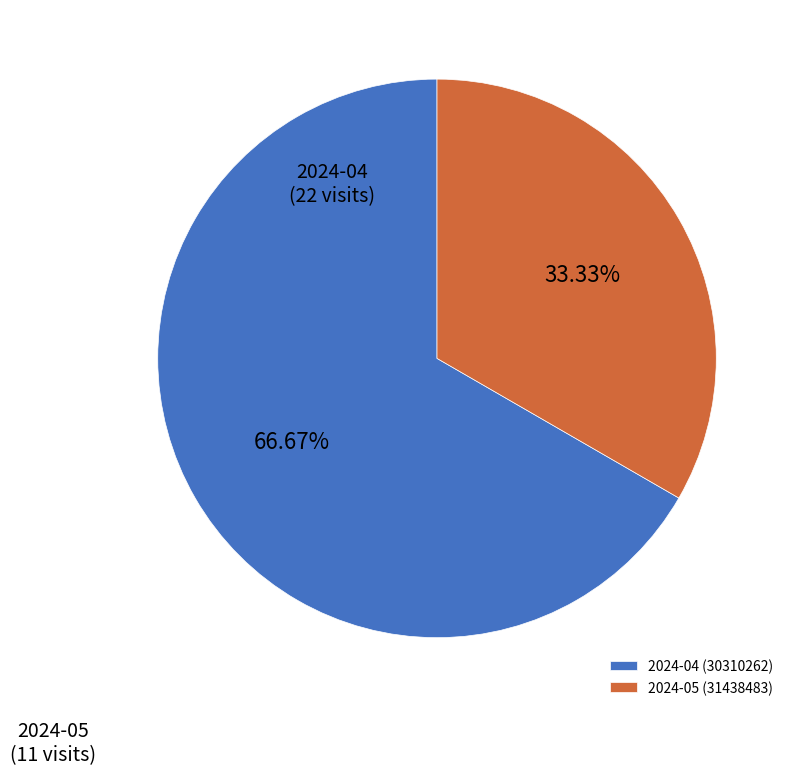

To the nearest percent, what portion does 2024-04 (30310262) represent?

67%